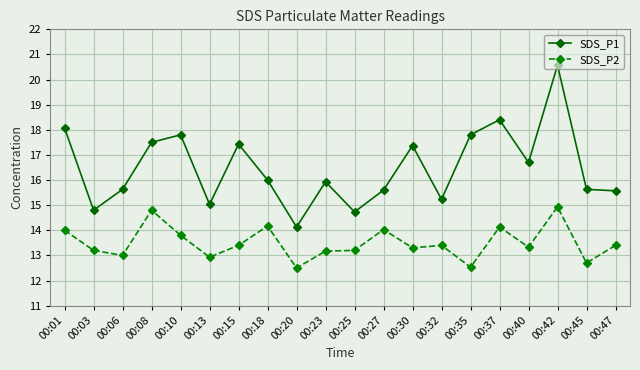

What is the minimum value shown in the chart?

12.5